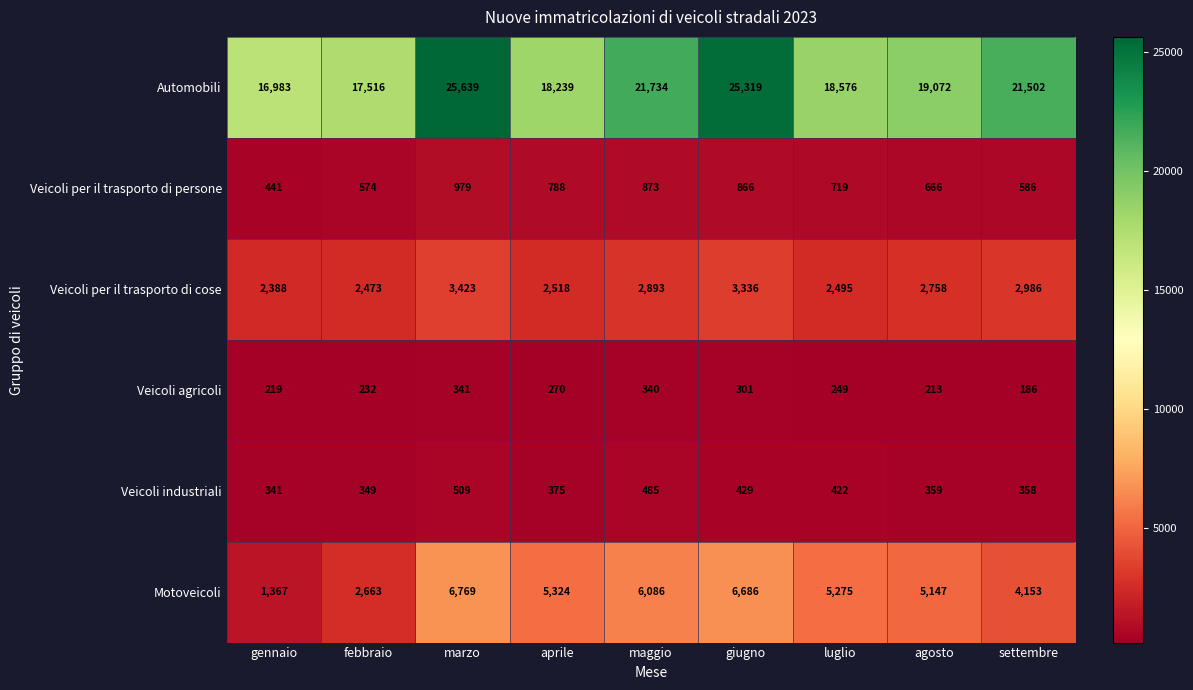

Is it true that Veicoli industriali equals 429 at giugno?

True